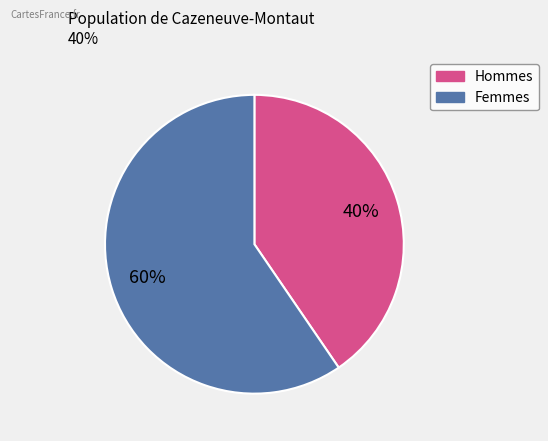

Is there any slice that represents more than half of the pie?

Yes